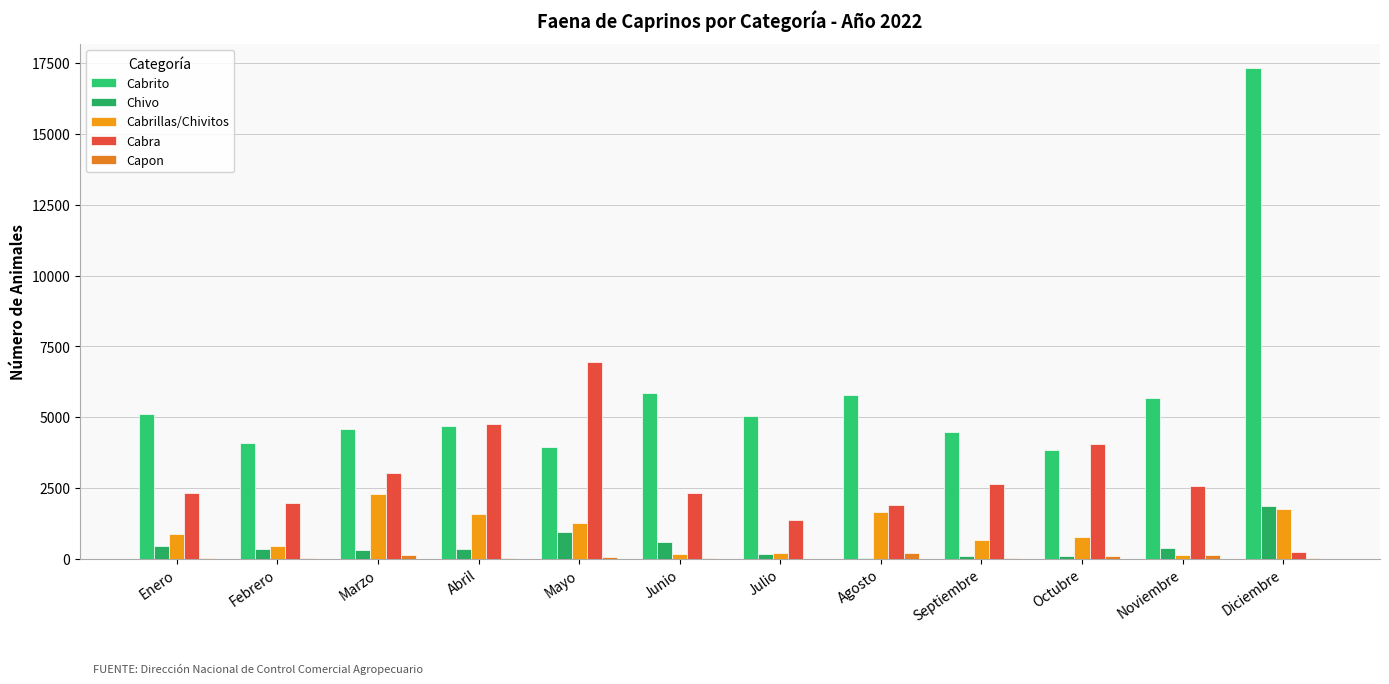

What is the average value of the Capon series?

64